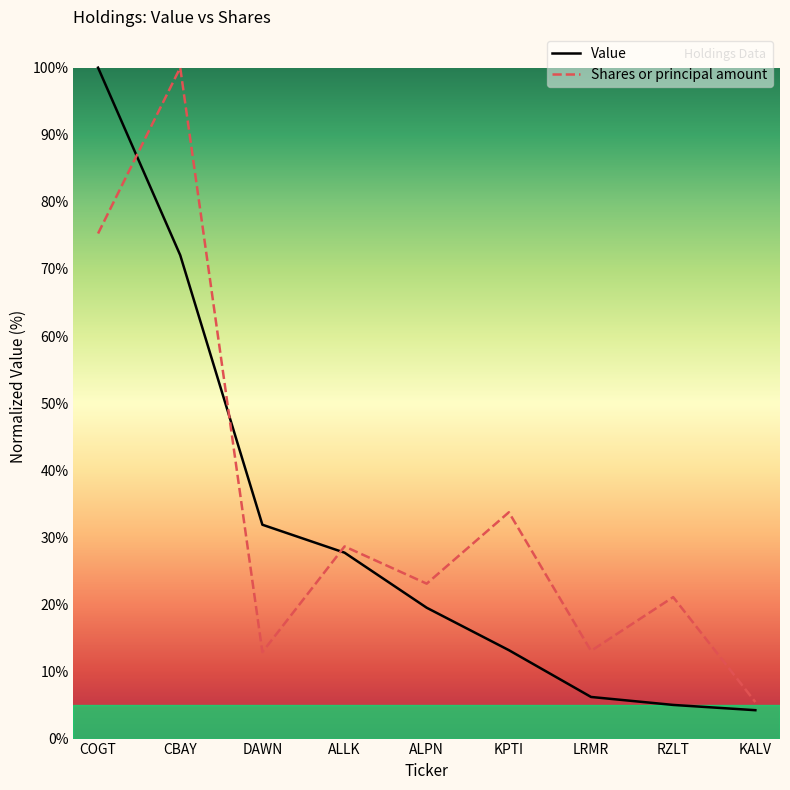

Is the value of Value at DAWN greater than the value of Shares or principal amount at ALLK?

Yes